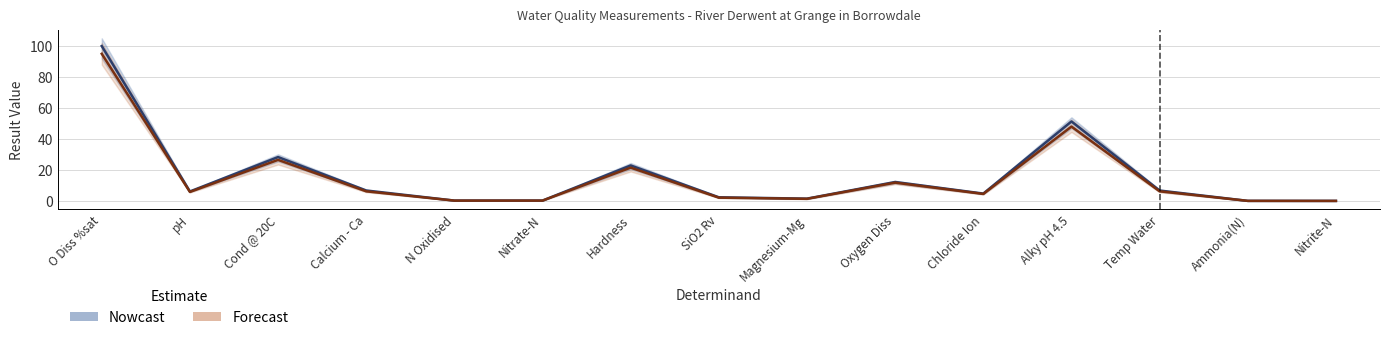

Which series has the largest total across all categories?

Nowcast